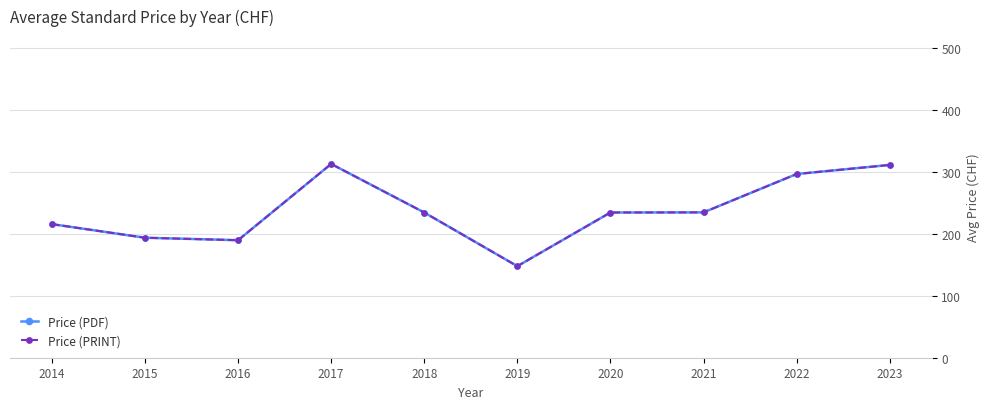

At which category does Price (PDF) reach its first local valley?

2016